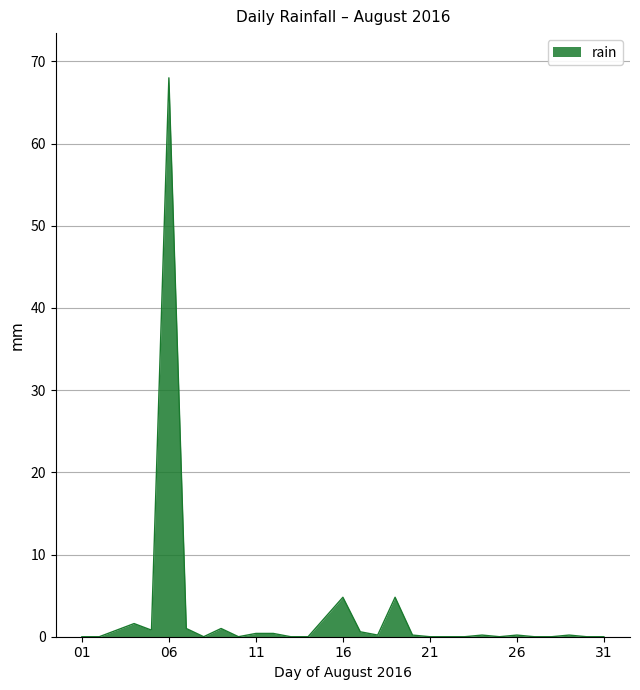

What is the greatest value displayed?

68.0